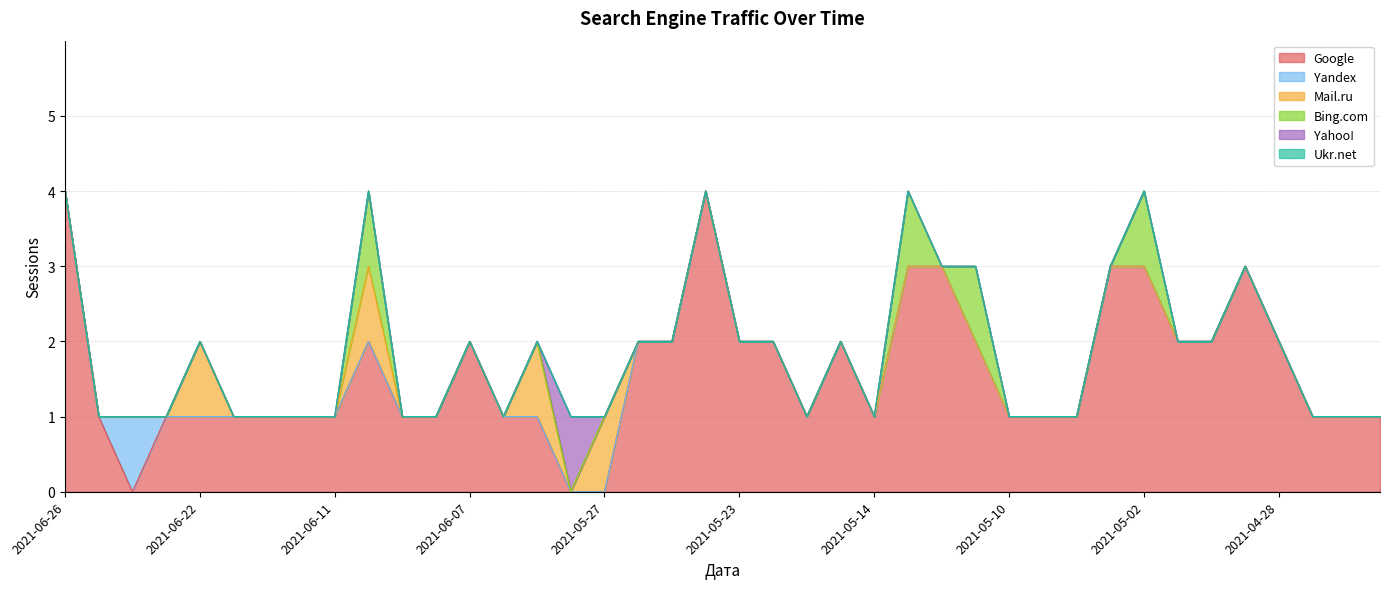

At which category is the sum across all series the highest?

2021-06-26